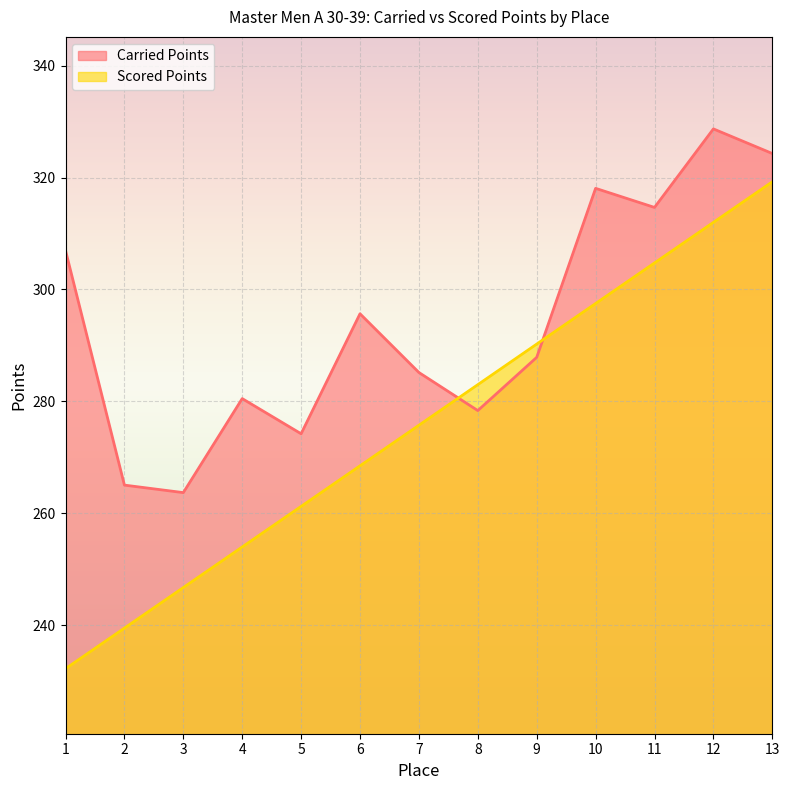

After their last crossing, which series has the higher values: Carried Points or Scored Points?

Carried Points